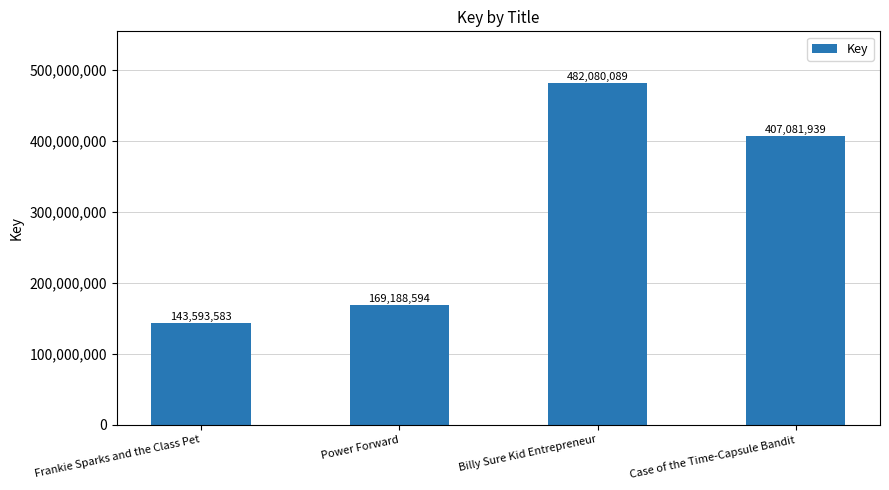

Which has a higher value, Case of the Time-Capsule Bandit or Power Forward?

Case of the Time-Capsule Bandit